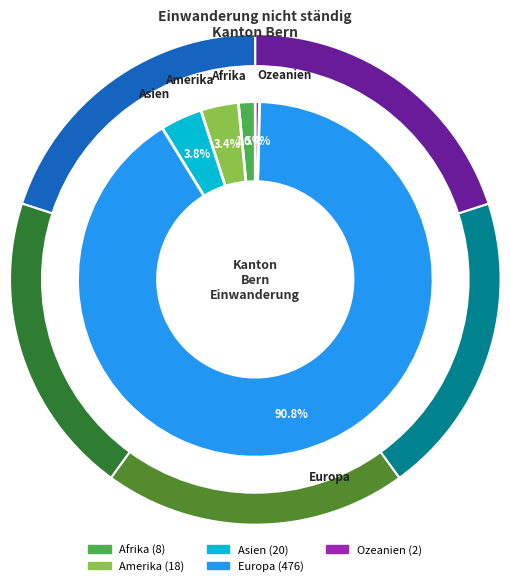

To the nearest percent, what portion does Europa represent?

91%